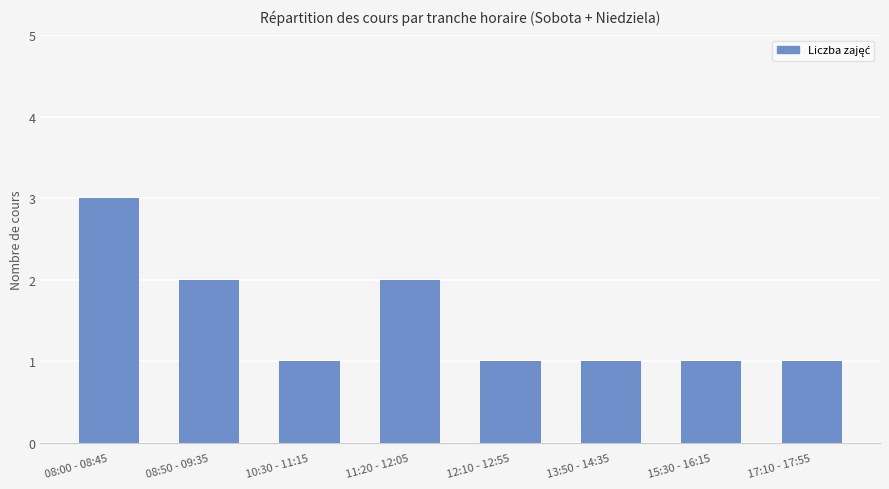

The value at 15:30 - 16:15 is 2. True or false?

False